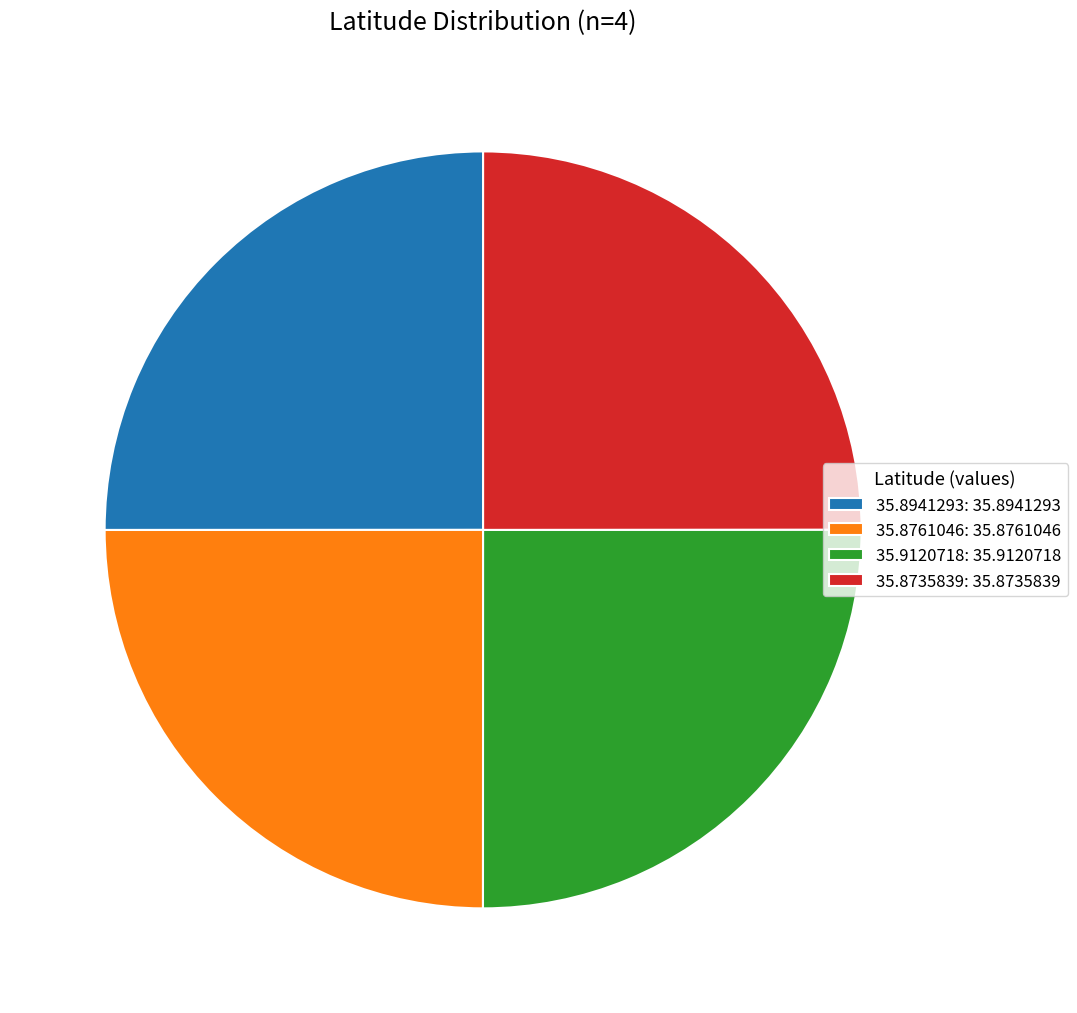

What is the ratio of the value at 35.8761046: 35.8761046 to the value at 35.9120718: 35.9120718?

1.0